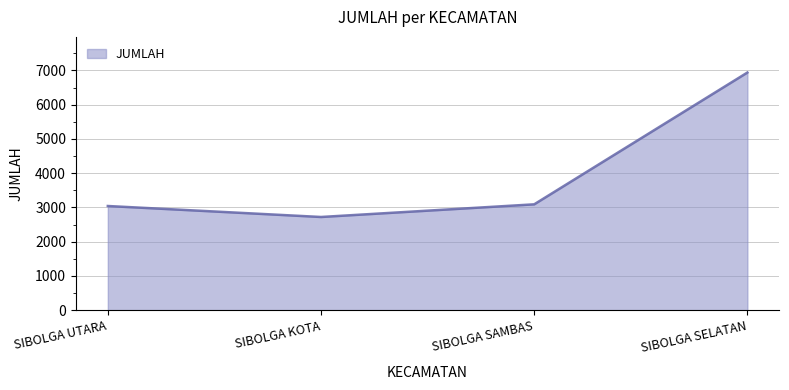

At which category does the chart reach its minimum across all series?

SIBOLGA KOTA